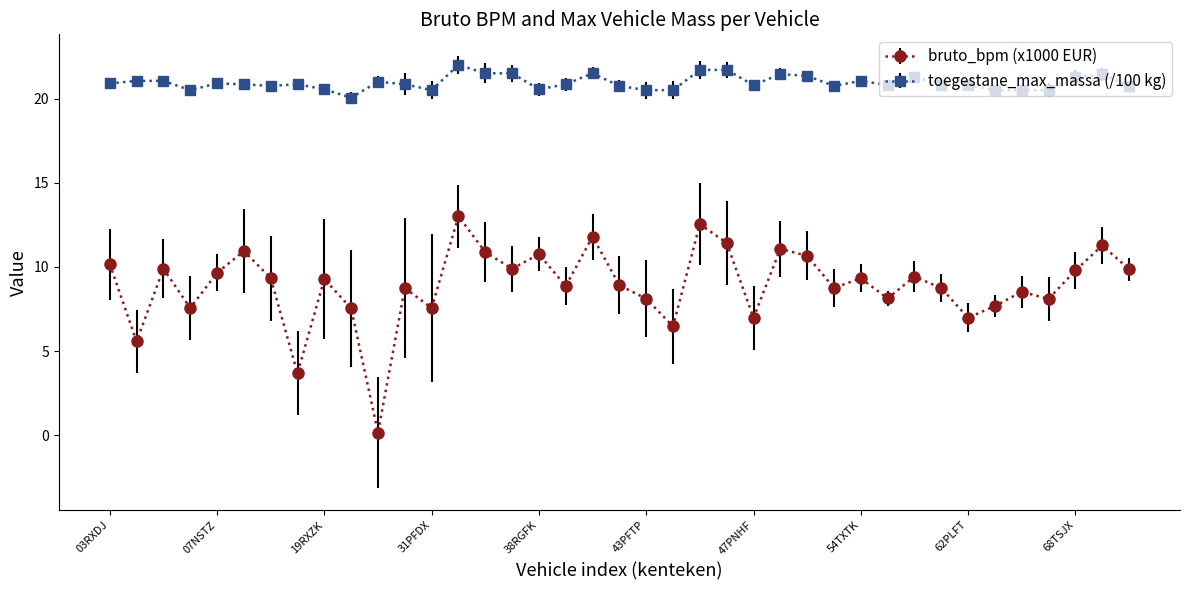

What is the minimum value for toegestane_max_massa (/100 kg)?

20.1